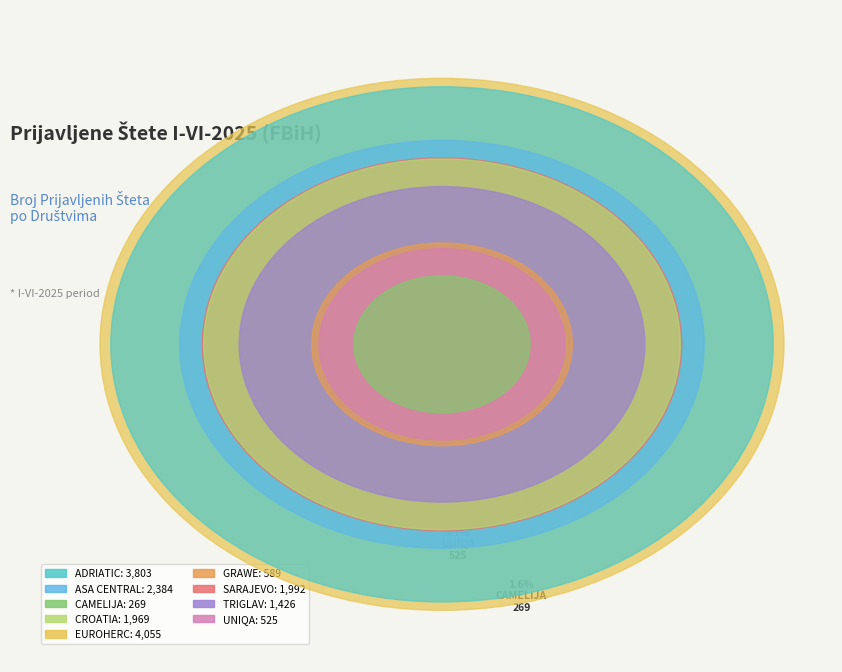

To the nearest percent, what is the combined percentage of ASA CENTRAL and EUROHERC?

38%